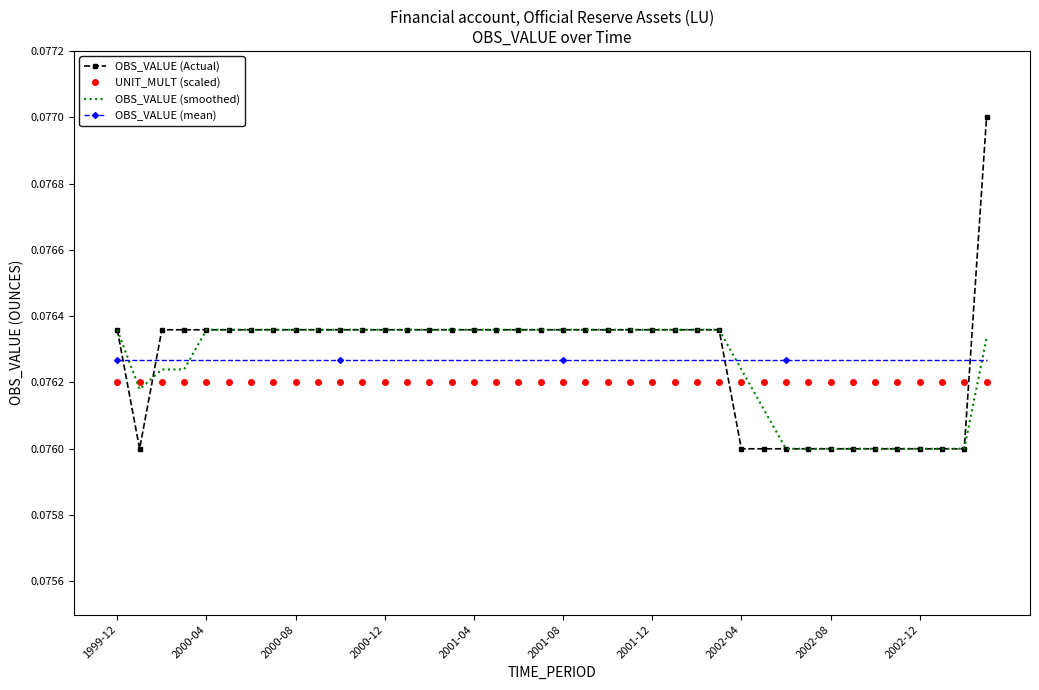

How many times do UNIT_MULT (scaled) and OBS_VALUE (Actual) cross each other?

4